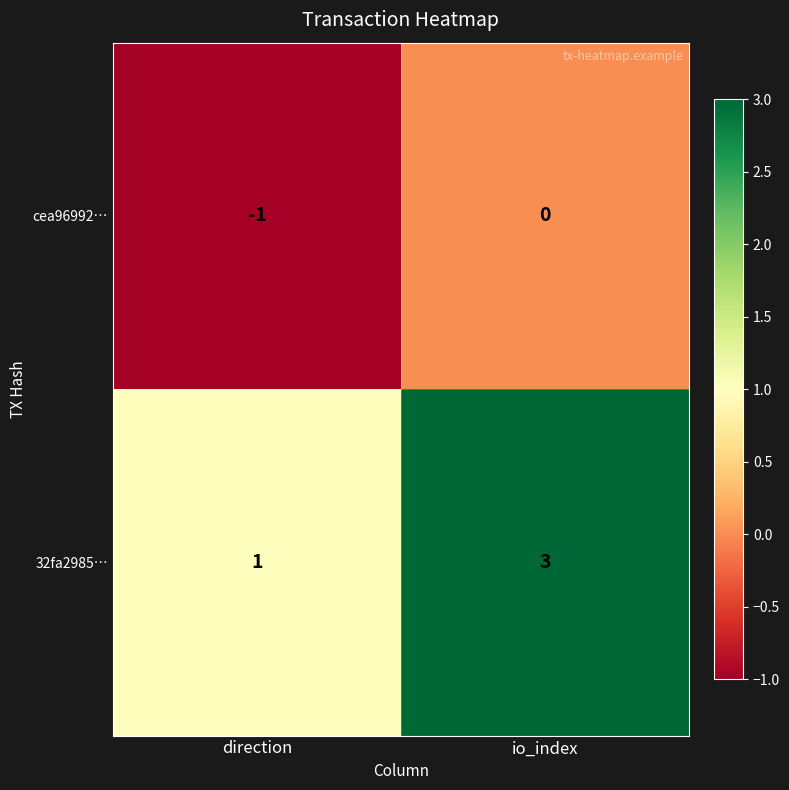

Rank the series by their maximum value, from highest to lowest.

32fa2985…, cea96992…